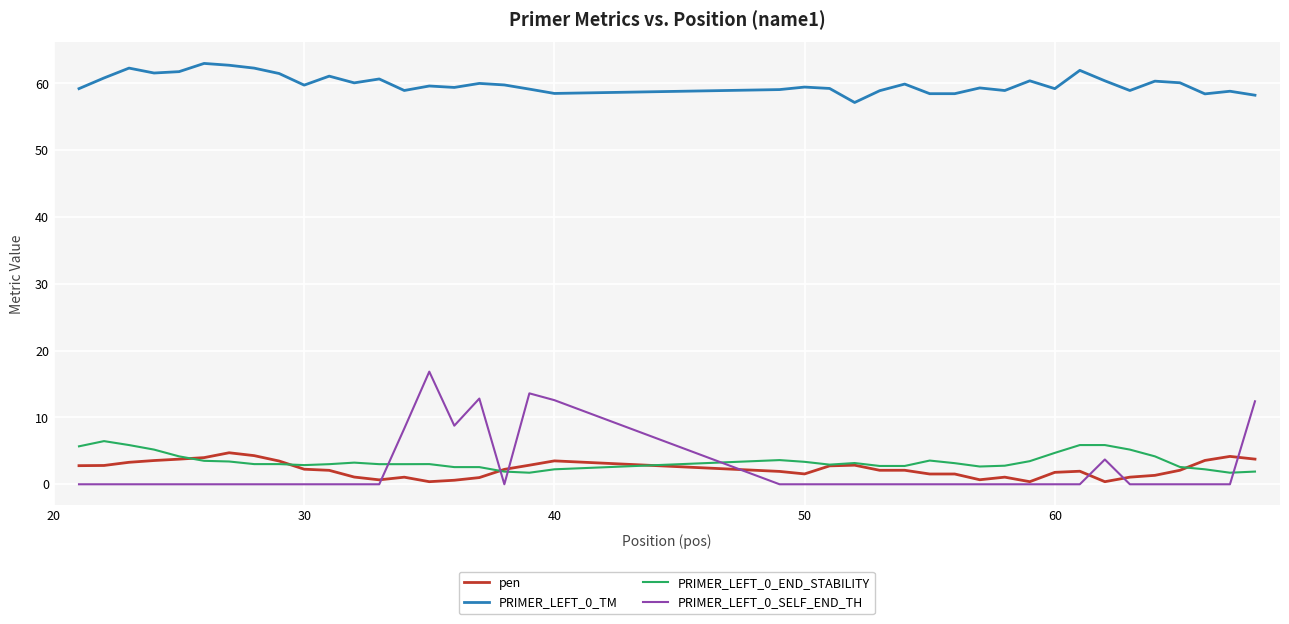

True or false: PRIMER_LEFT_0_SELF_END_TH and PRIMER_LEFT_0_TM intersect in this chart.

False